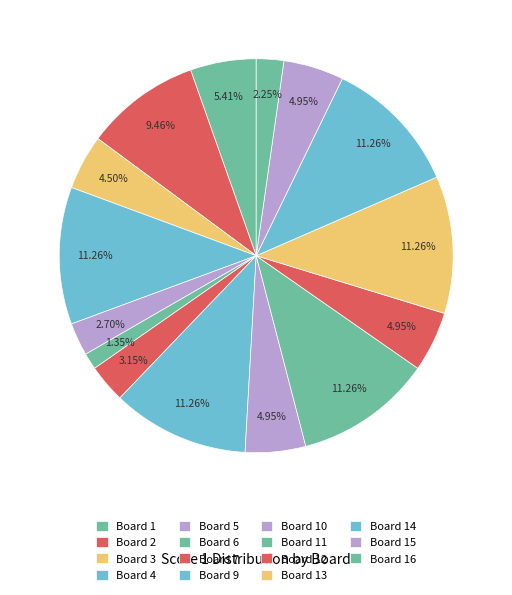

Between Board 11 and Board 3, which is larger?

Board 11